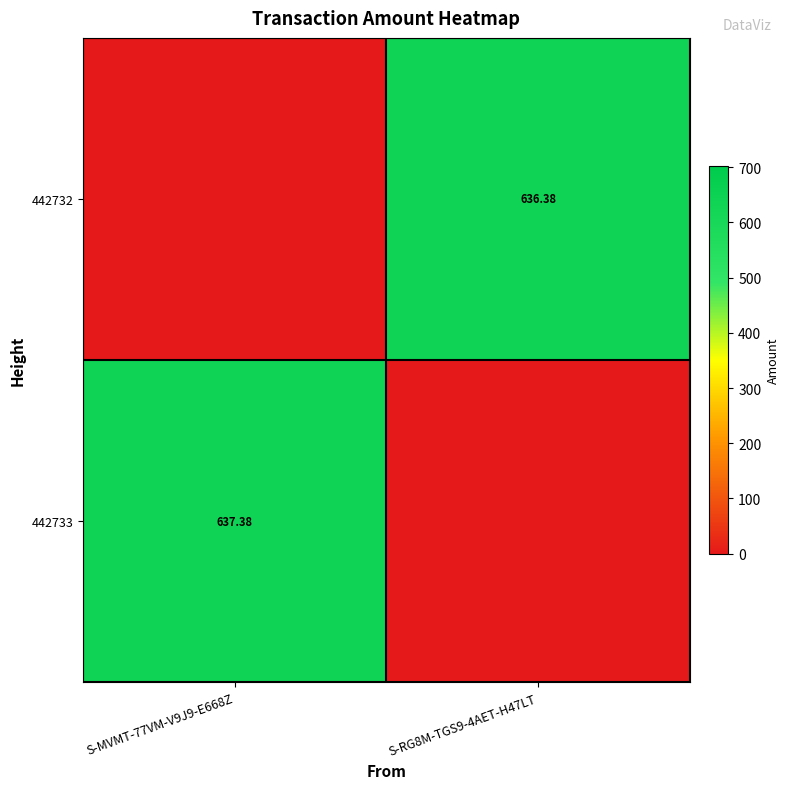

What is the maximum value shown in the chart?

637.4